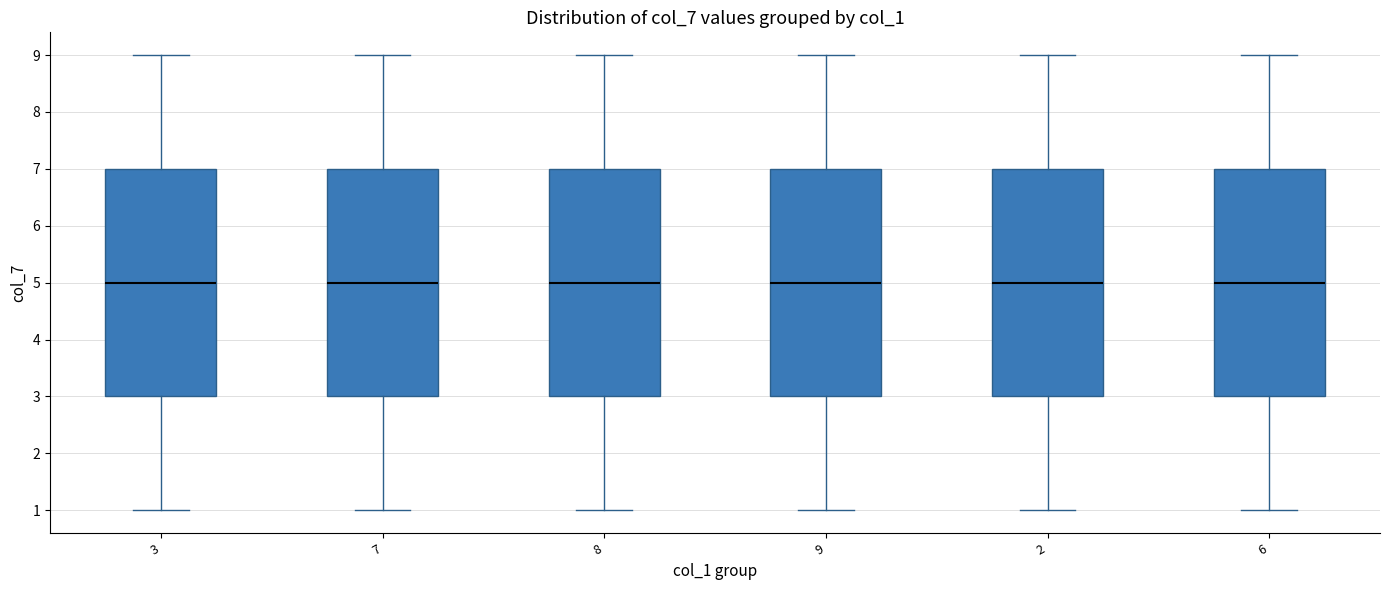

Where is the lower edge of the box at x = 2 on the y-axis? The values are not printed on the chart, so give them approximately, as read against the axis.

3